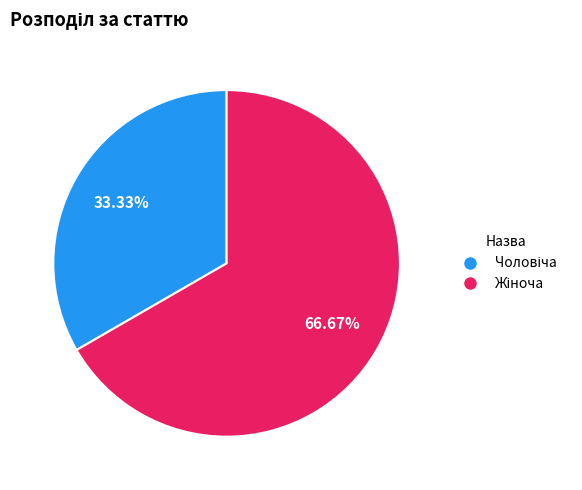

Is there a majority slice in this chart?

Yes